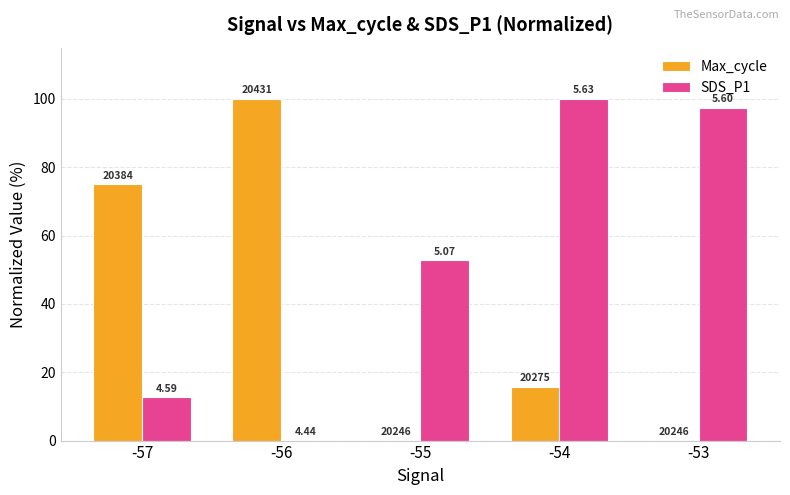

Is it true that SDS_P1 equals 100.0 at -54?

True